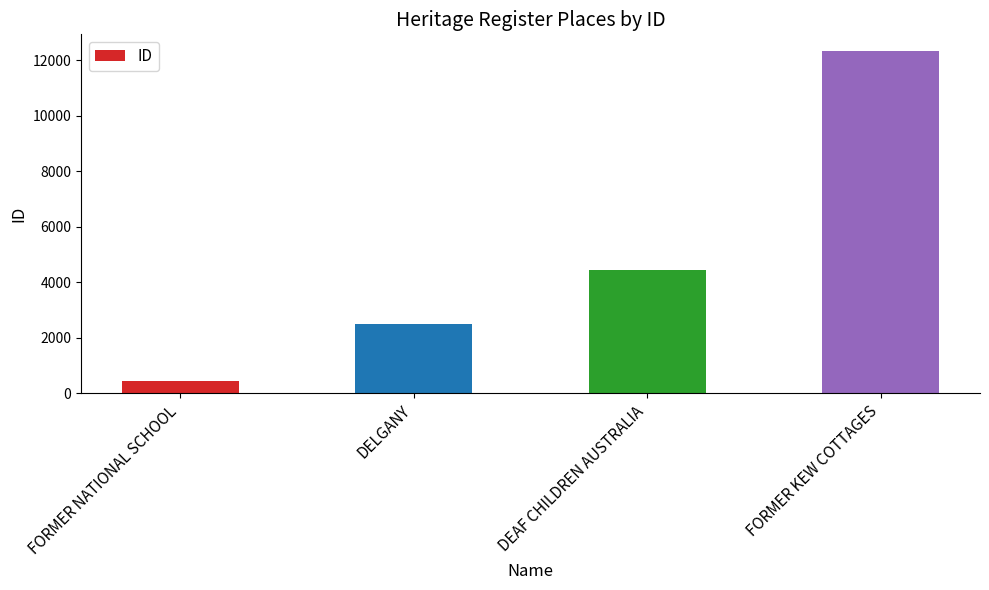

What is the sum of all values?

19698